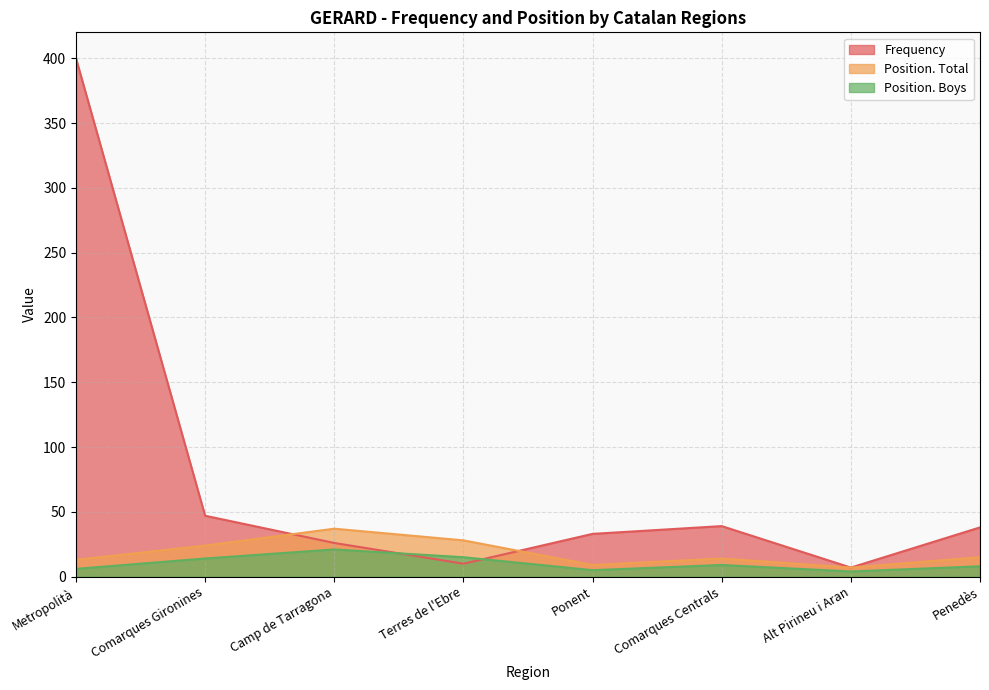

Is the value of Position. Total at Alt Pirineu i Aran greater than the value of Frequency at Camp de Tarragona?

No